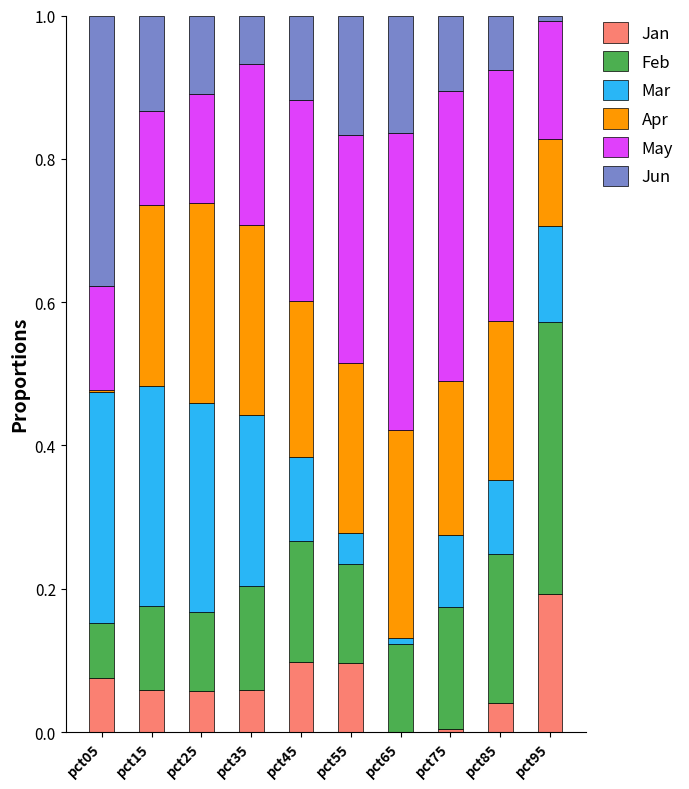

Which category has the highest value in the Jan series?

pct95